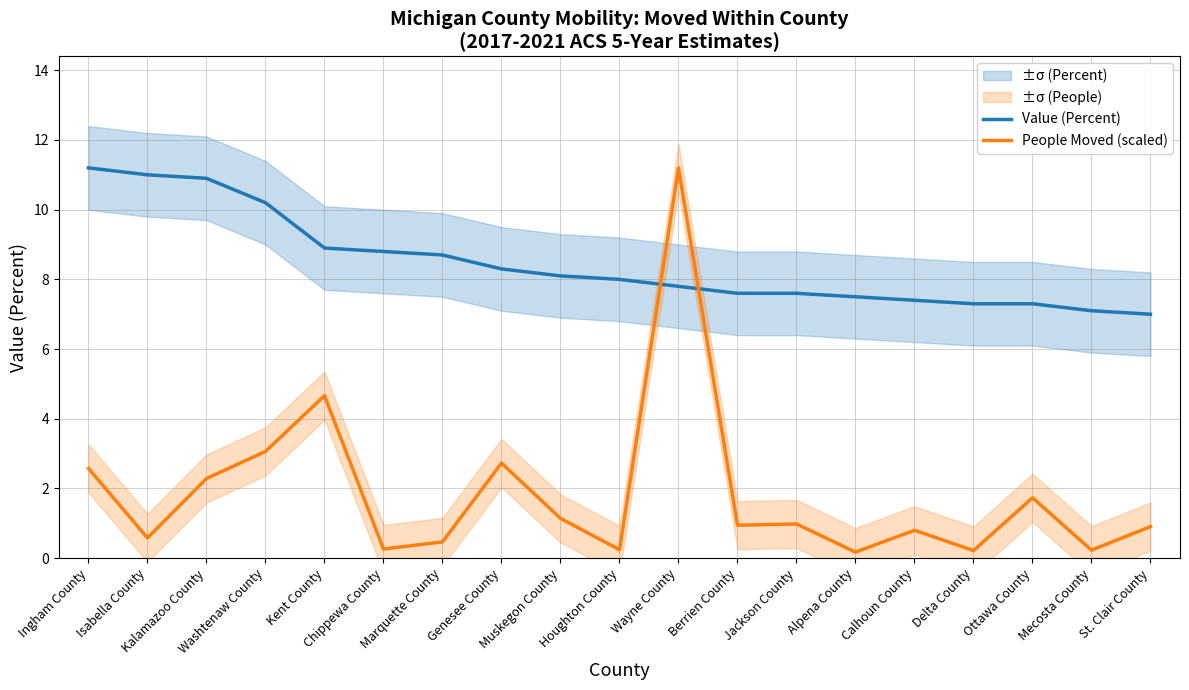

The People Moved (scaled) series shows 1.0 at Isabella County. True or false?

False